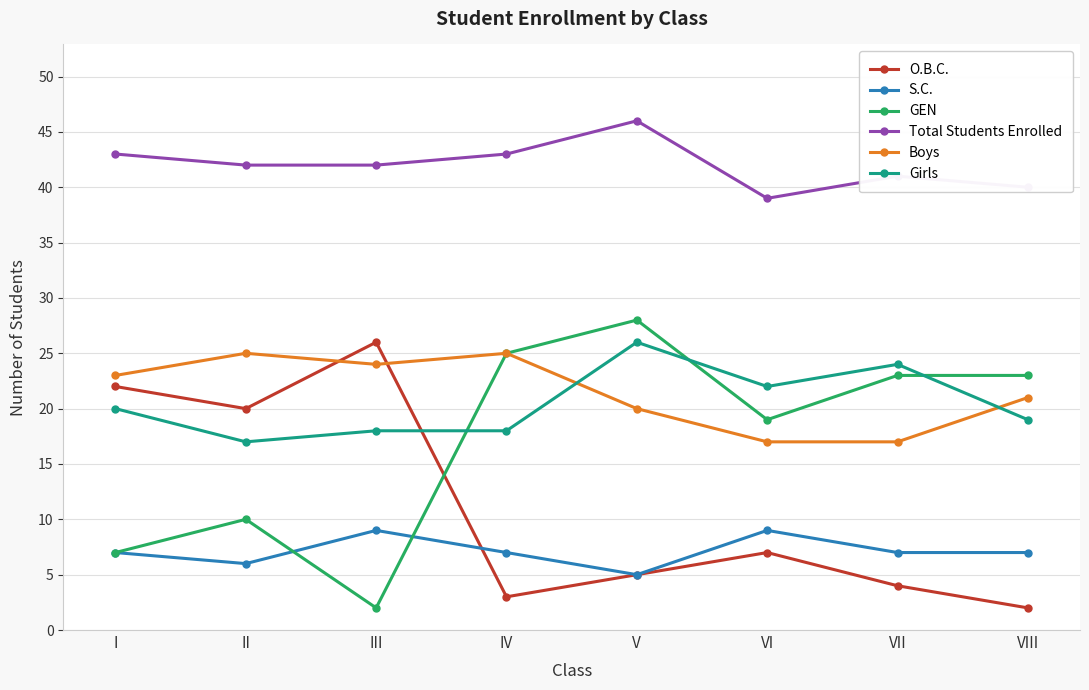

What is the difference between the highest and lowest values at V?

41